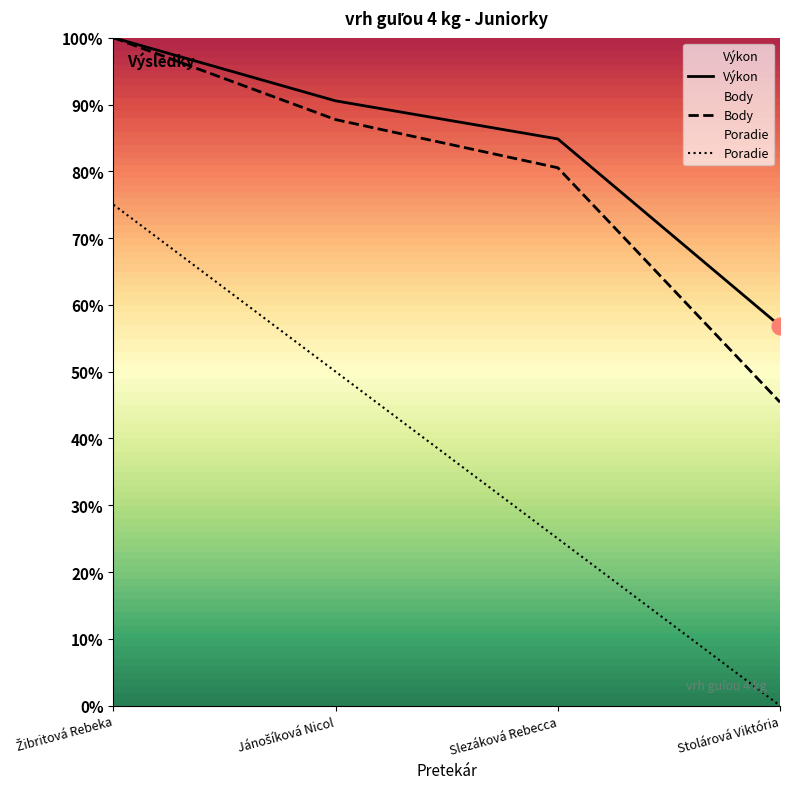

True or false: Body and Poradie cross at least once.

False